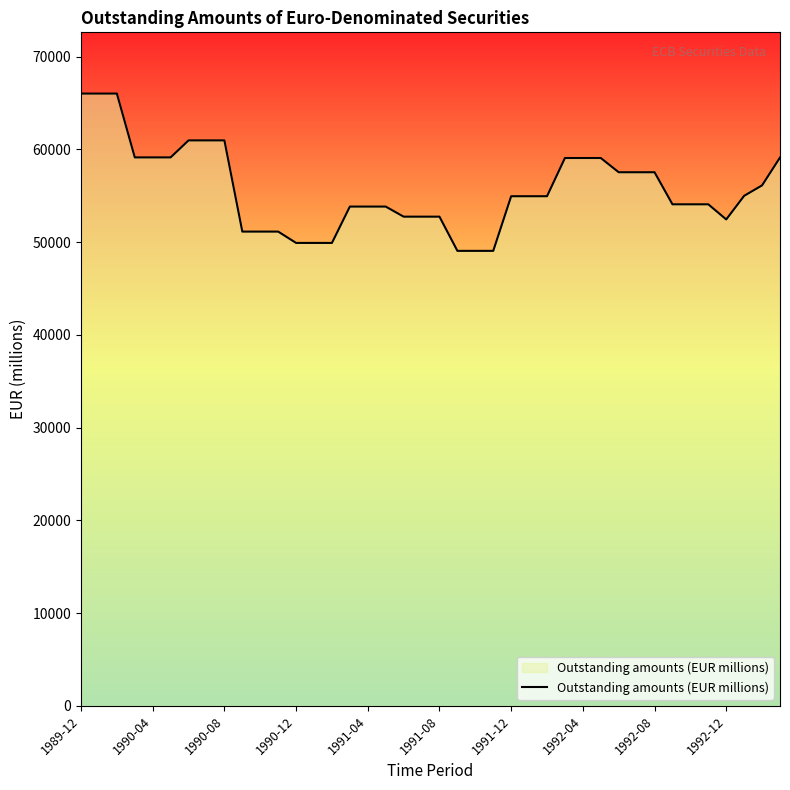

True or false: the data shows 57536.6 at 1992-08.

True